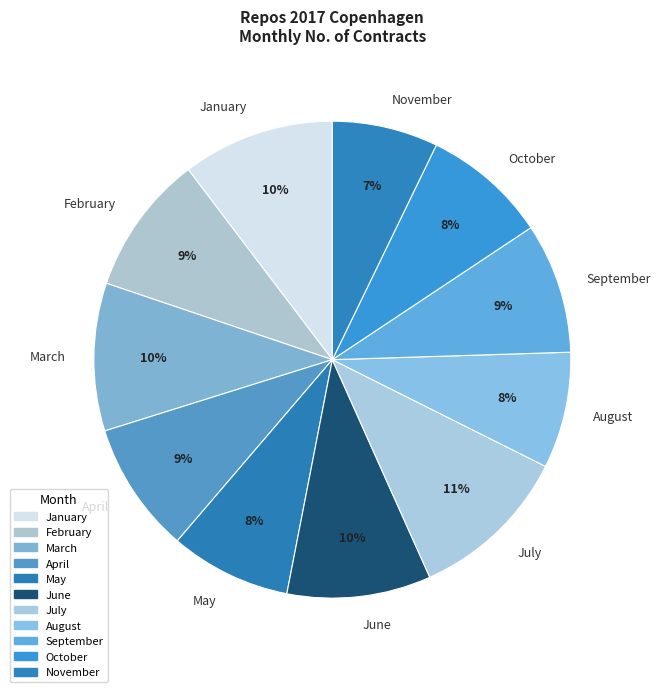

Which slice is the largest?

July